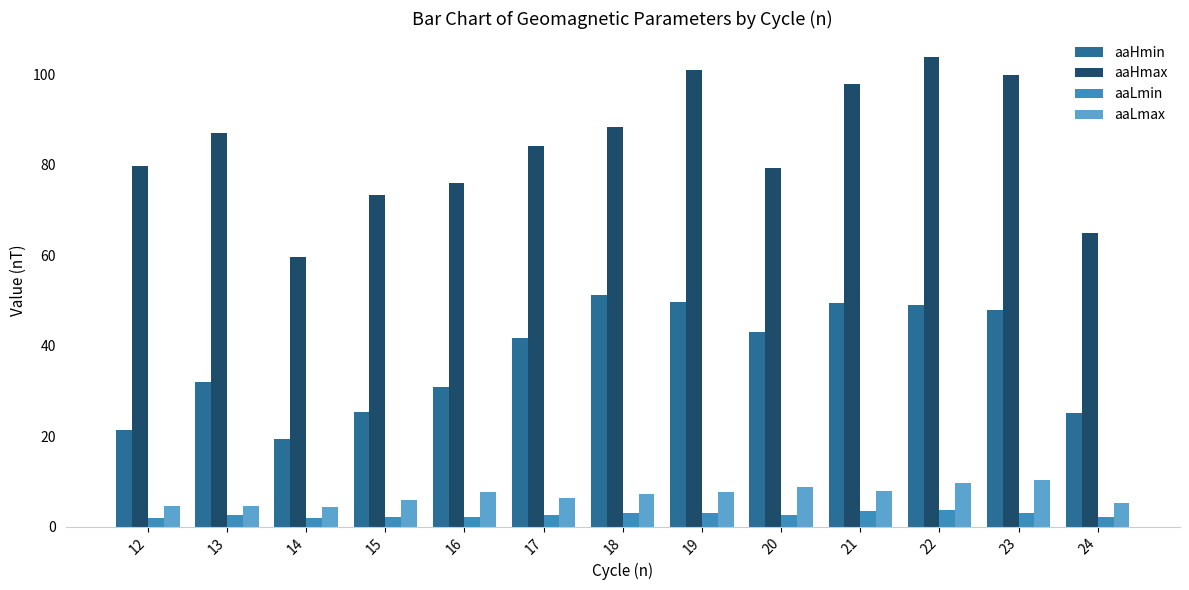

Is it true that aaHmin equals 32.7 at 22?

False